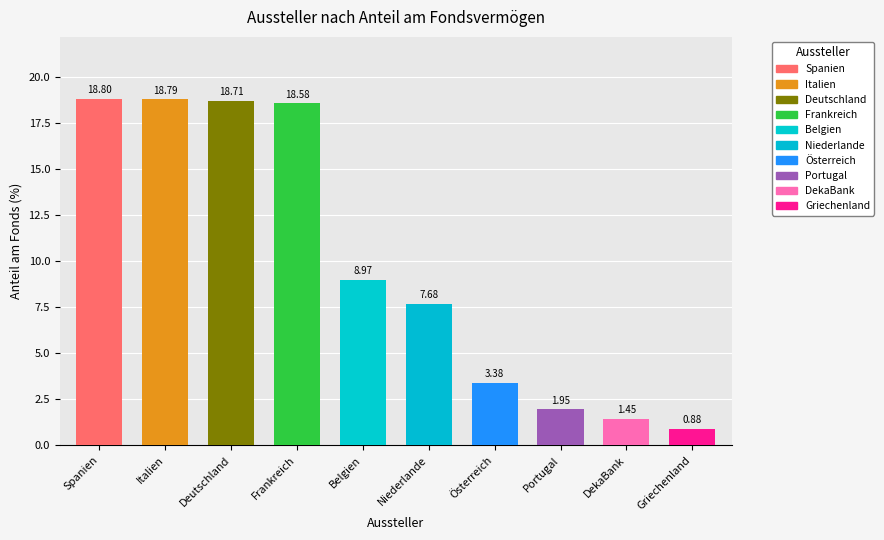

Reading left to right, extract all data points from this chart.

18.8	18.8	18.7	18.6	9.0	7.7	3.4	1.9	1.4	0.9